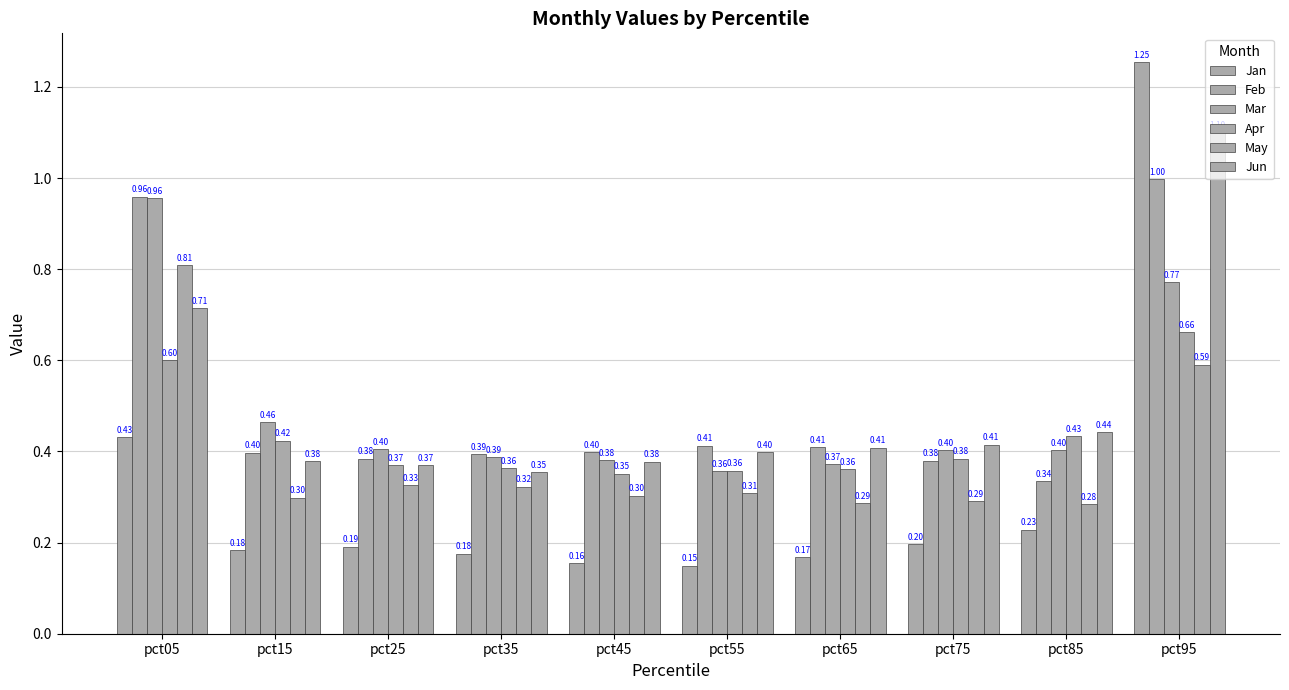

What is the value of the Apr bar at the 9th from the left?

0.4